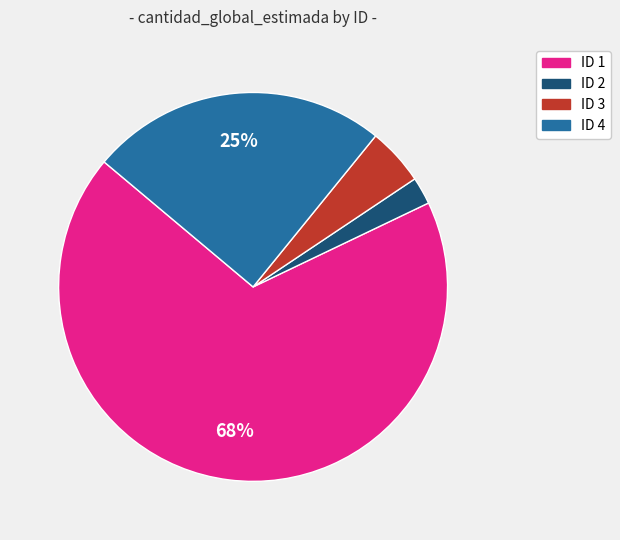

Does any single category account for the majority?

Yes